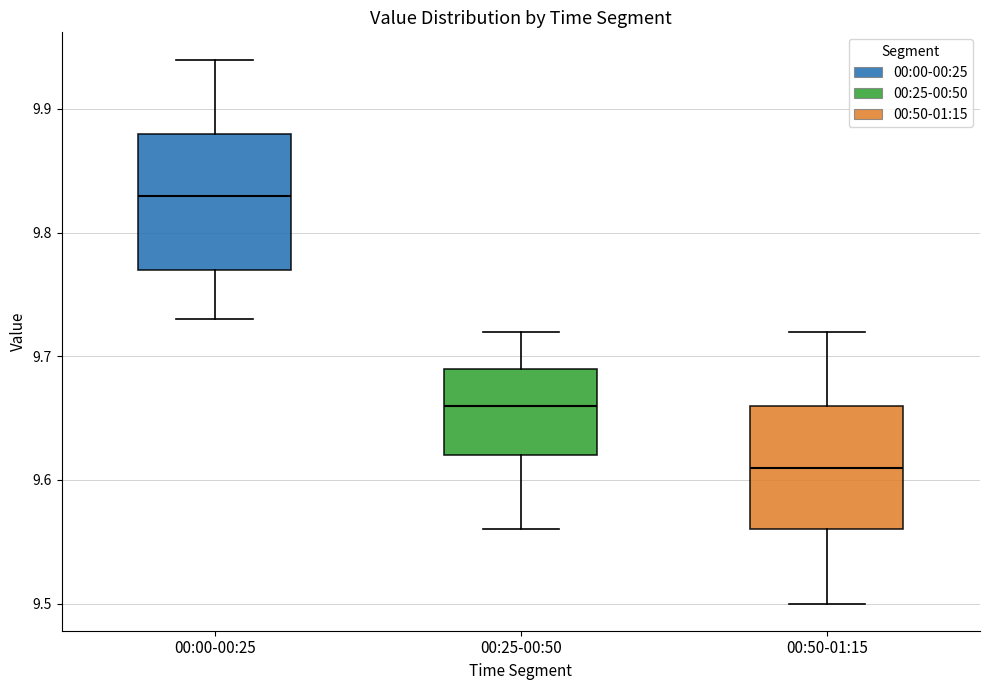

Which box has the lowest median line?

00:50-01:15